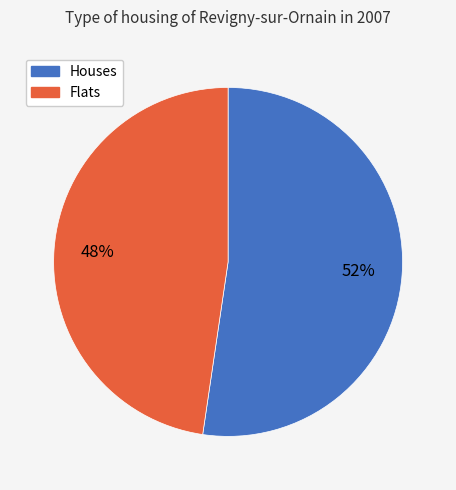

Does any single category account for the majority?

Yes